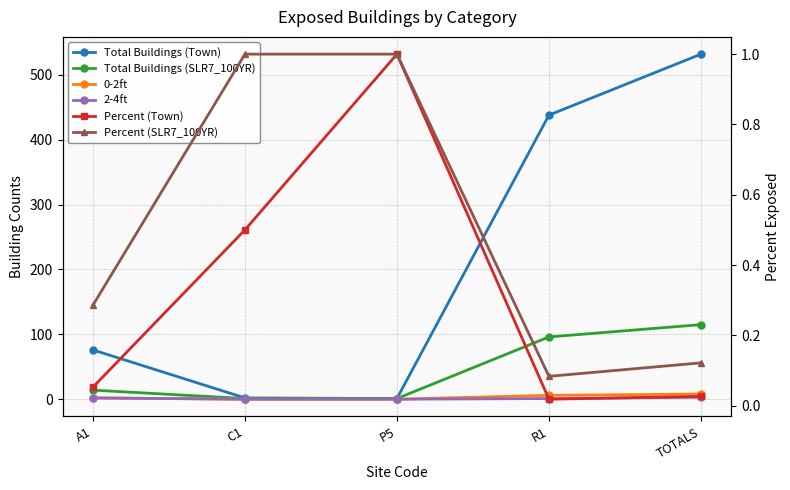

At which label does 0-2ft first exceed 2?

R1